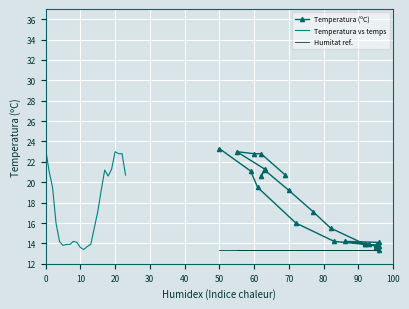

True or false: Temperatura vs temps has a value of 12.0 at 20.

False